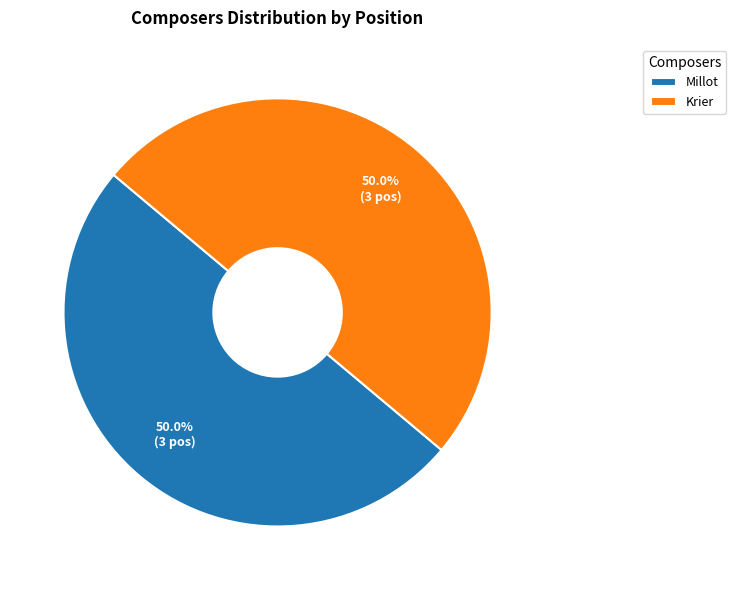

To the nearest percent, what percentage of the pie is Millot?

50%